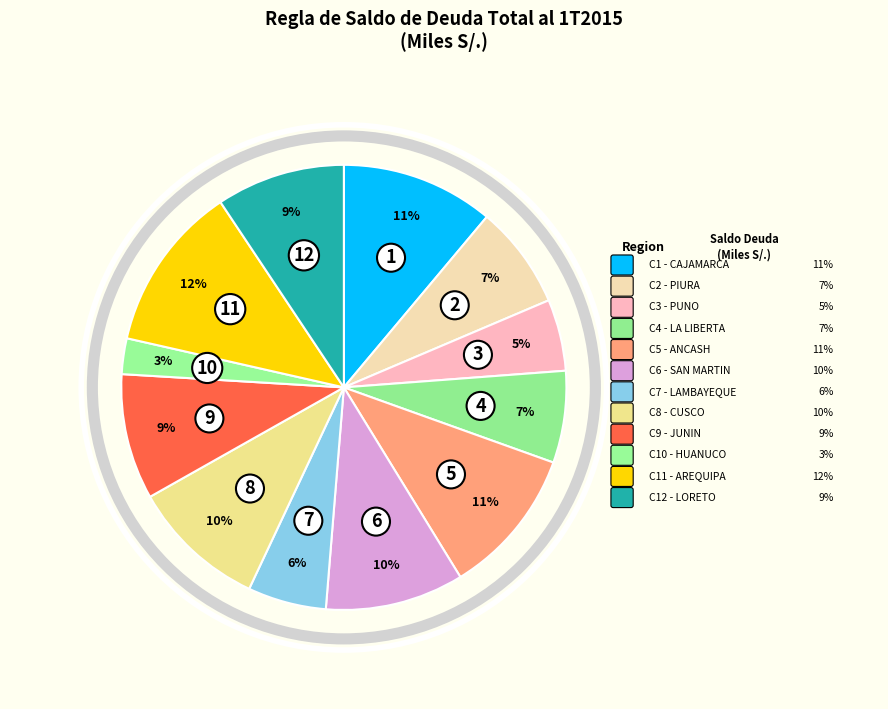

Count the number of slices in the pie.

12